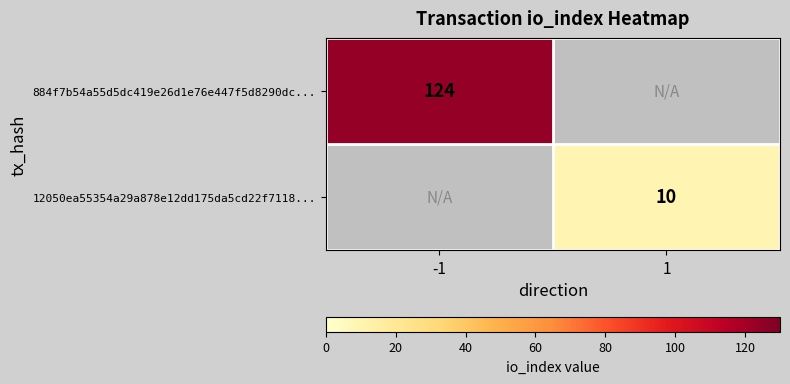

True or false: 12050ea55354a29a878e12dd175da5cd22f7118... has a value of 17 at 1.

False